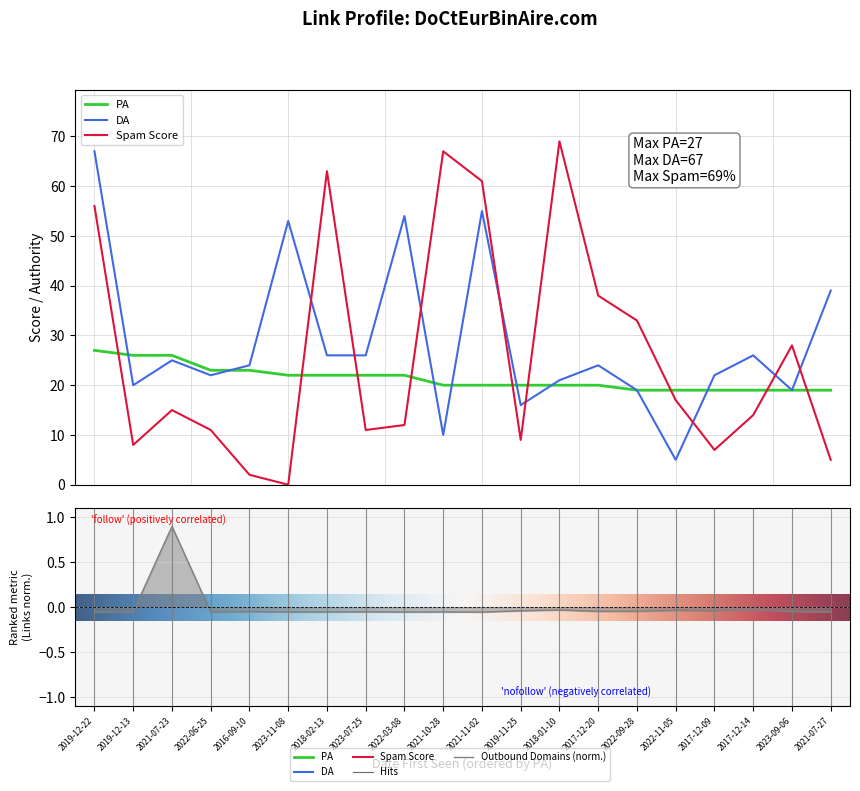

How many data points in DA are above 24?

9